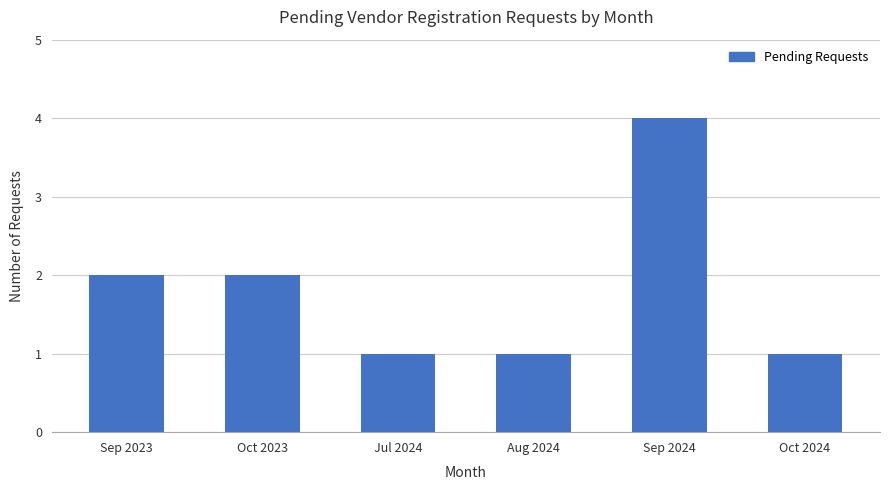

Count the values in the range 1 to 2.

5